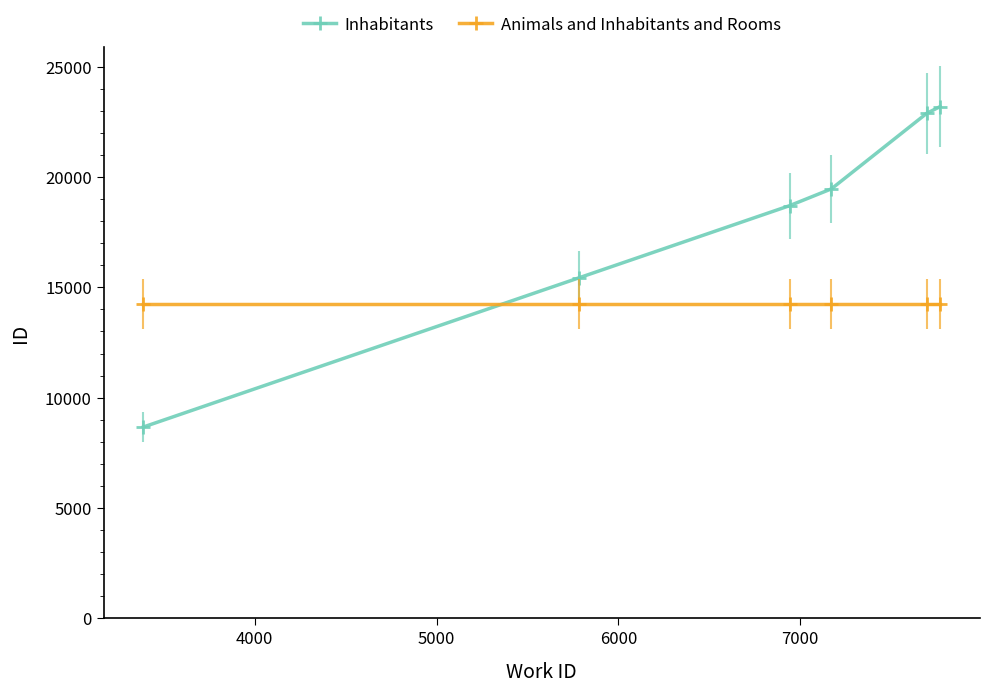

What is the value of the Animals and Inhabitants and Rooms point at the 3rd from the left?

14257